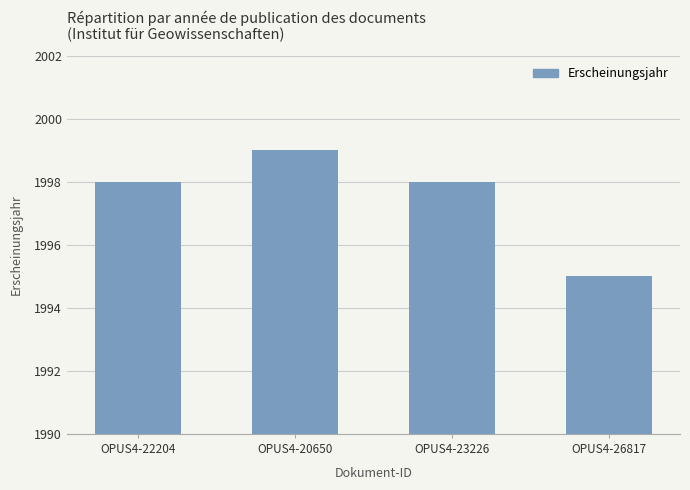

The chart shows a value of 3100 at OPUS4-20650. True or false?

False